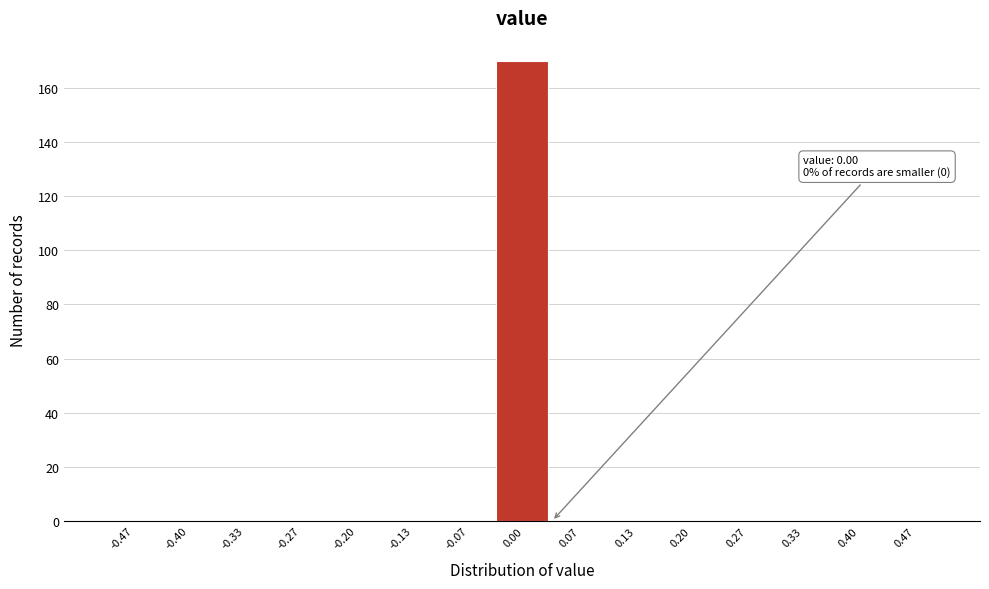

Which range on the x-axis has the tallest bar?

-0.03 to 0.03